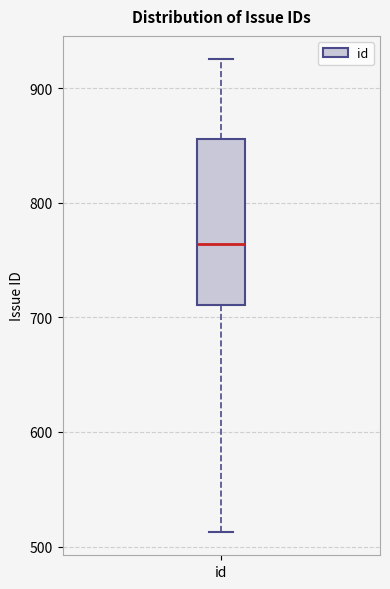

Read this box plot against the y-axis: the position of the median line, the range covered by the box, and the ends of both whiskers. The values are not printed on the chart, so give them approximately, as read against the axis.

median 760, box 710 to 860, whiskers 510 to 930